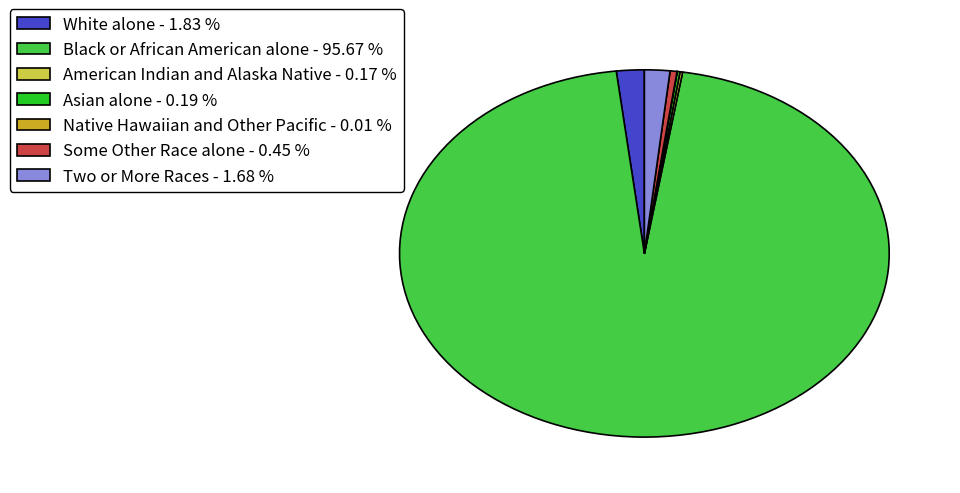

Is the sum of Some Other Race alone - 0.45 % and Black or African American alone - 95.67 % greater than half?

Yes